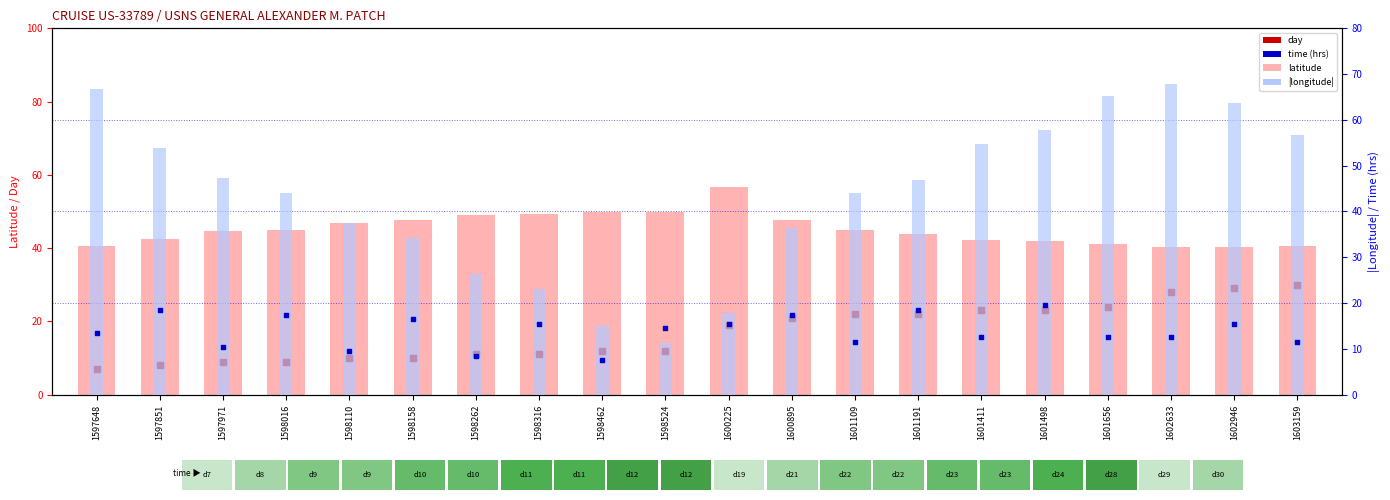

Which series has the widest spread of Y values?

|longitude|